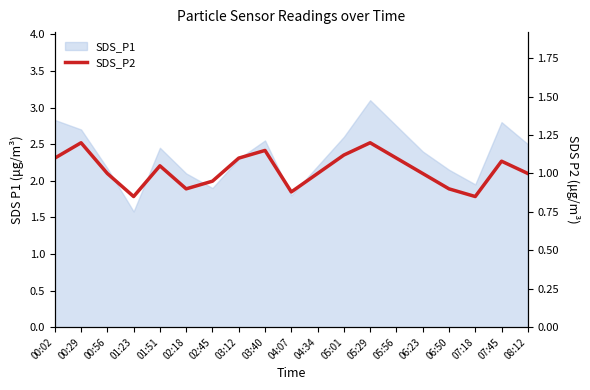

What value does the data have at 05:01?

1.1